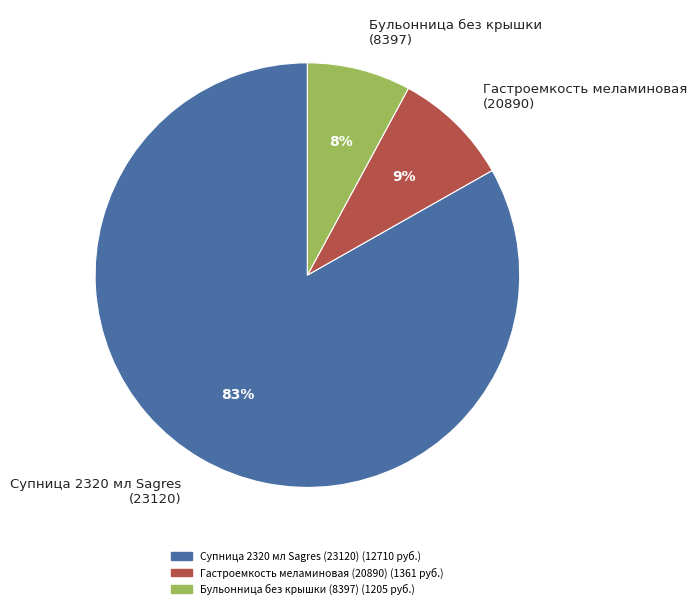

The Гастроемкость меламиновая (20890) slice represents 9% of the pie. True or false?

True